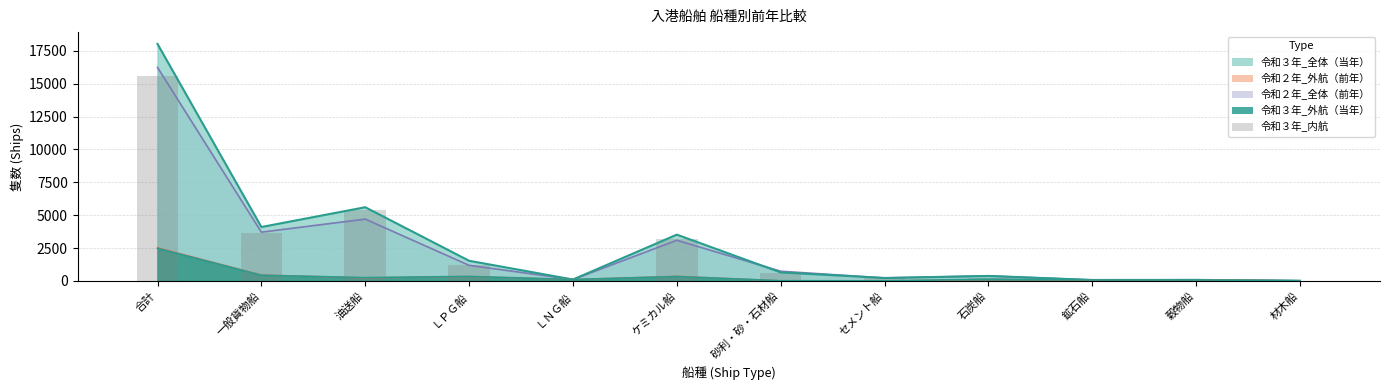

Rank the categories by value from lowest to highest.

ＬＮＧ船, 鉱石船, 穀物船, 材木船, セメント船, 石炭船, 砂利・砂・石材船, ＬＰＧ船, ケミカル船, 一般貨物船, 油送船, 合計